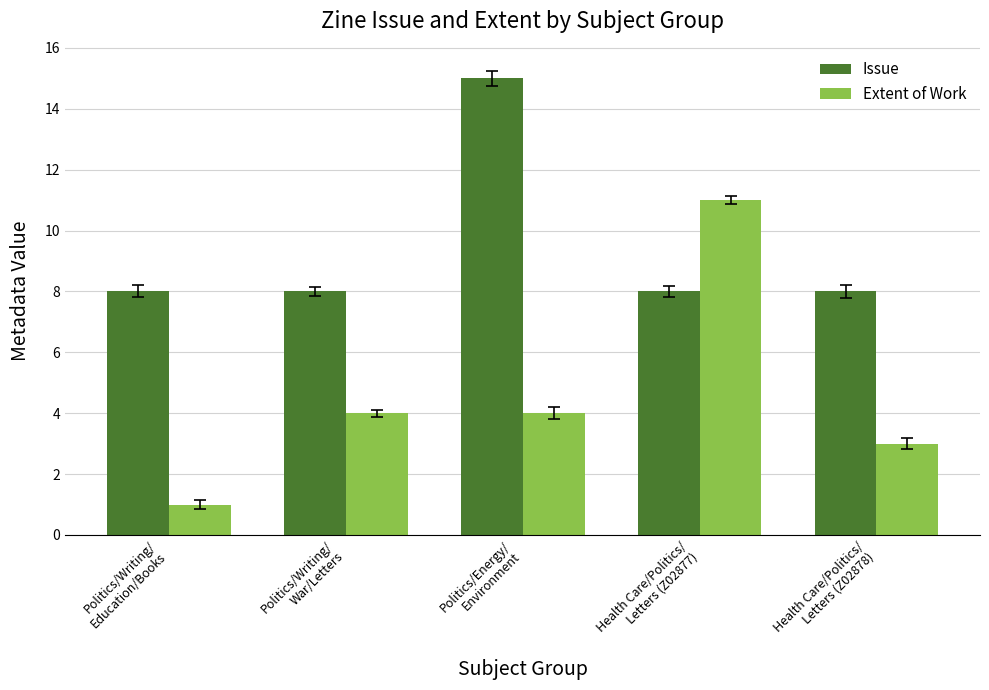

Which label corresponds to the smallest value in the chart?

Politics/Writing/
Education/Books